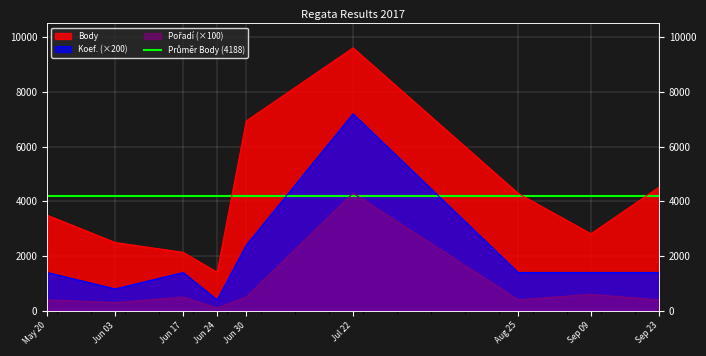

Which series has the largest total across all categories?

Body